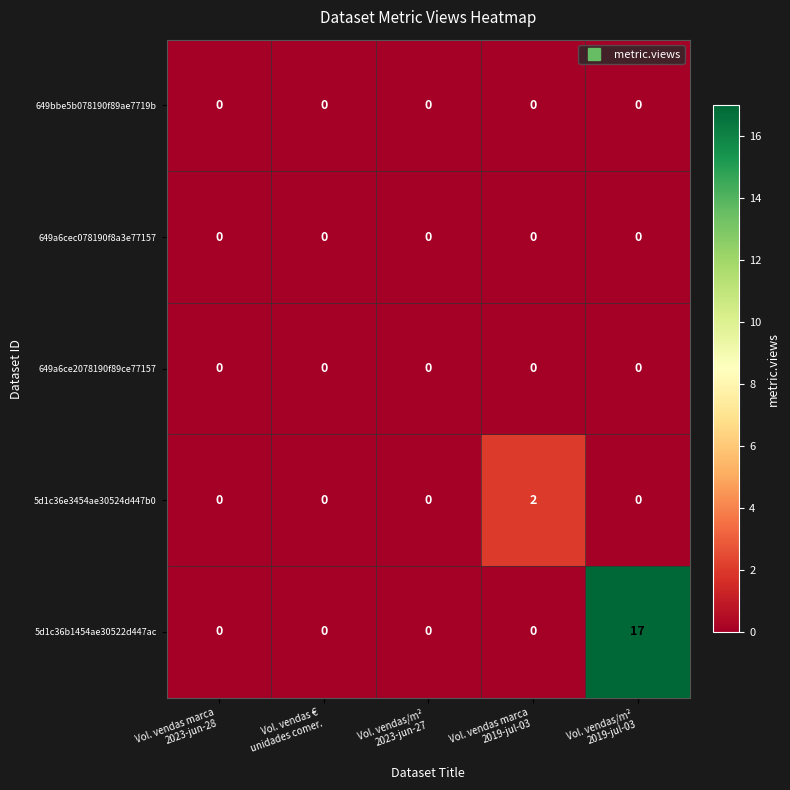

What is the greatest value displayed?

17